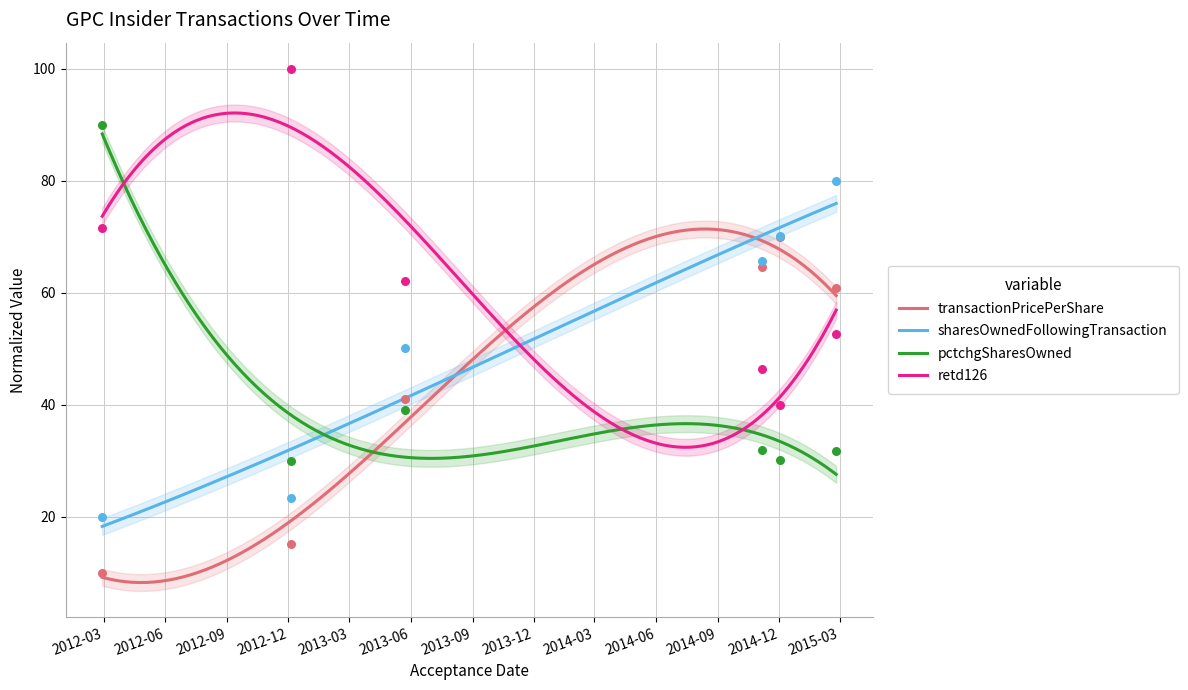

What is the total value across all series at 2015-02-24?

225.2